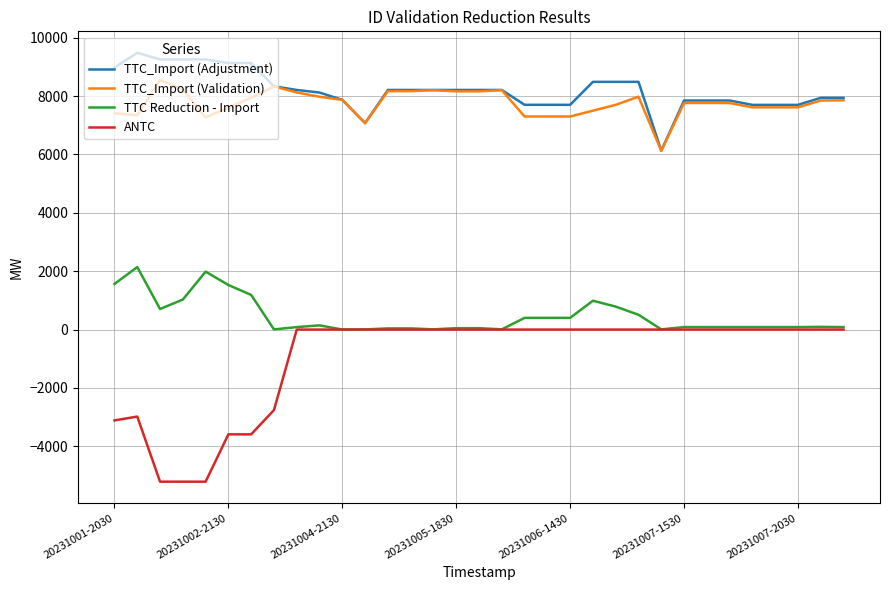

What is the maximum value for TTC_Import (Adjustment)?

9484